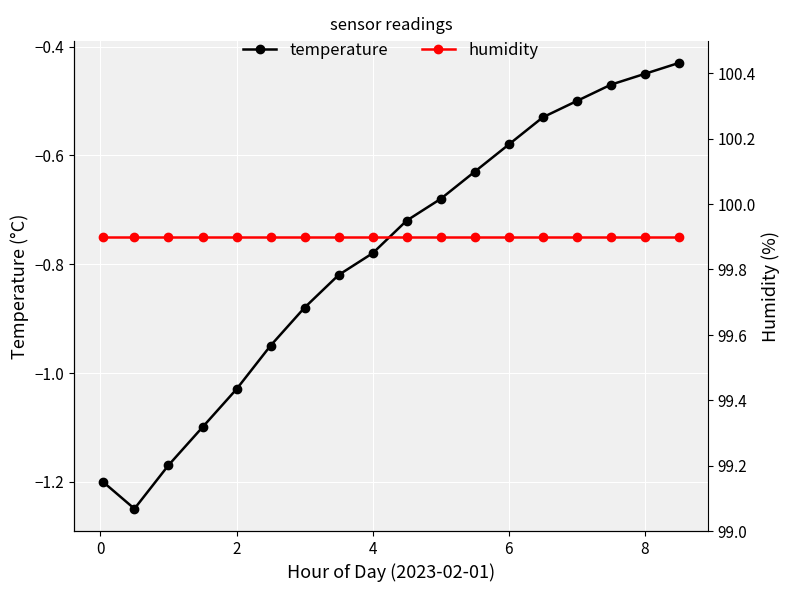

What is the value of the humidity point at the 11th from the left?

99.9